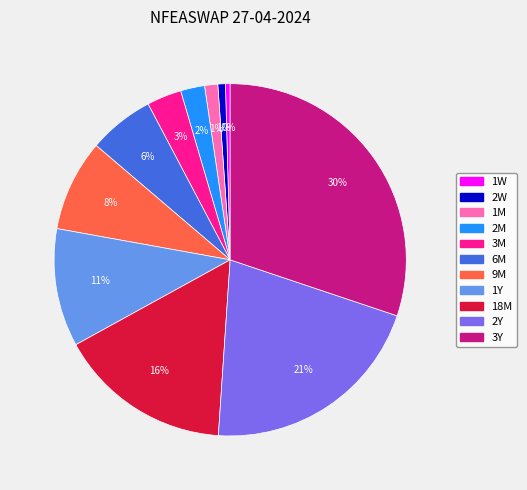

How many slices are in this pie chart?

11